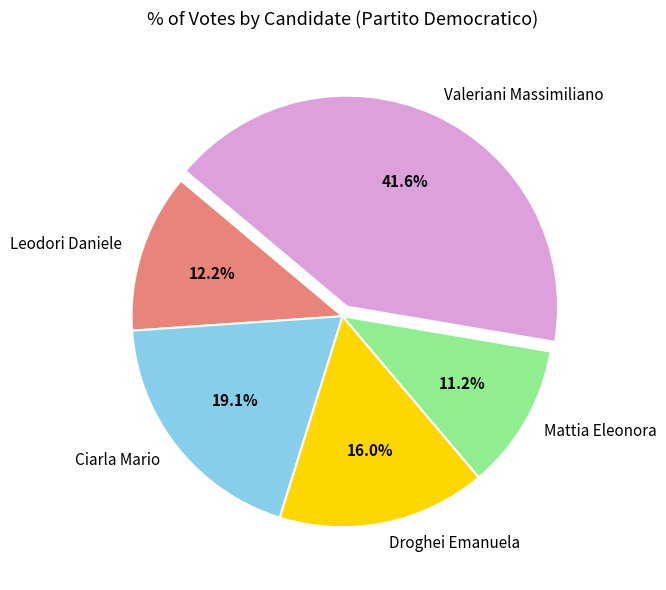

To the nearest percent, what is the difference between the largest and smallest slice percentages?

30%